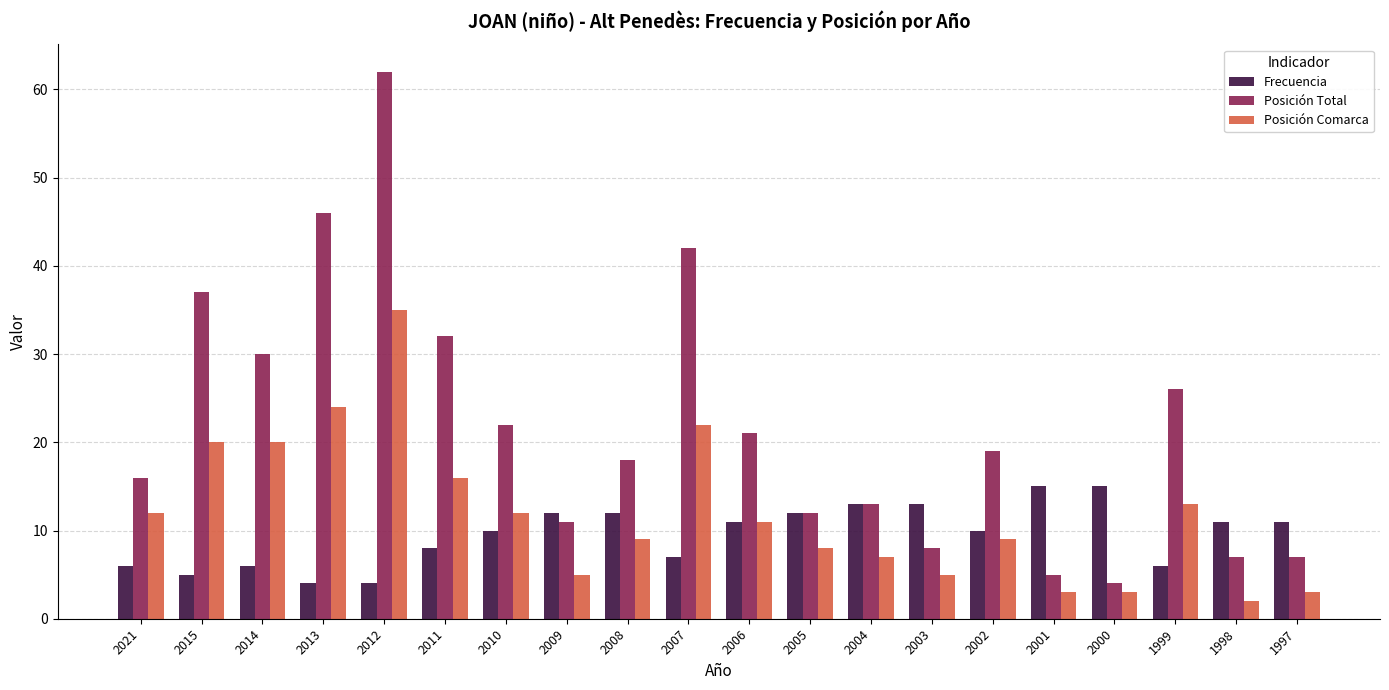

Reading right to left, transcribe all the data shown in this chart.

Frecuencia: 11	11	6	15	15	10	13	13	12	11	7	12	12	10	8	4	4	6	5	6
Posición Total: 7	7	26	4	5	19	8	13	12	21	42	18	11	22	32	62	46	30	37	16
Posición Comarca: 3	2	13	3	3	9	5	7	8	11	22	9	5	12	16	35	24	20	20	12